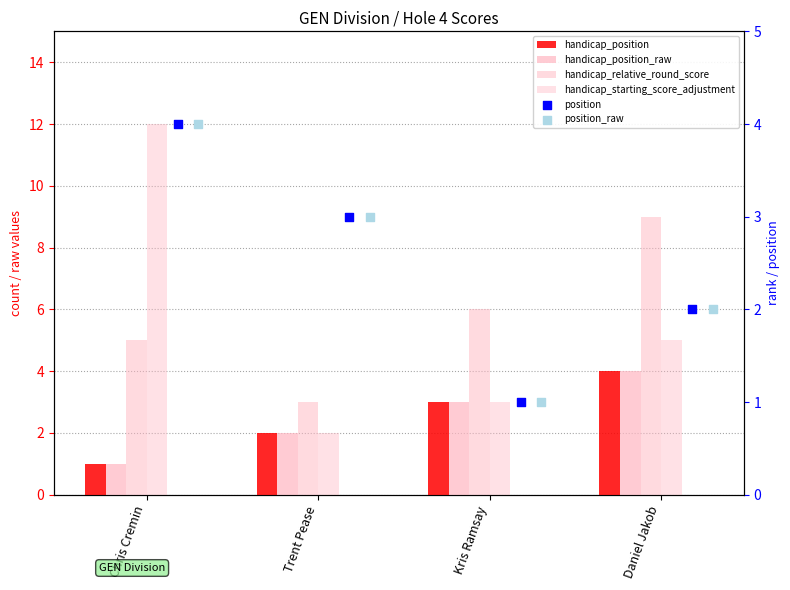

Which series reaches the maximum Y coordinate?

handicap_starting_score_adjustment